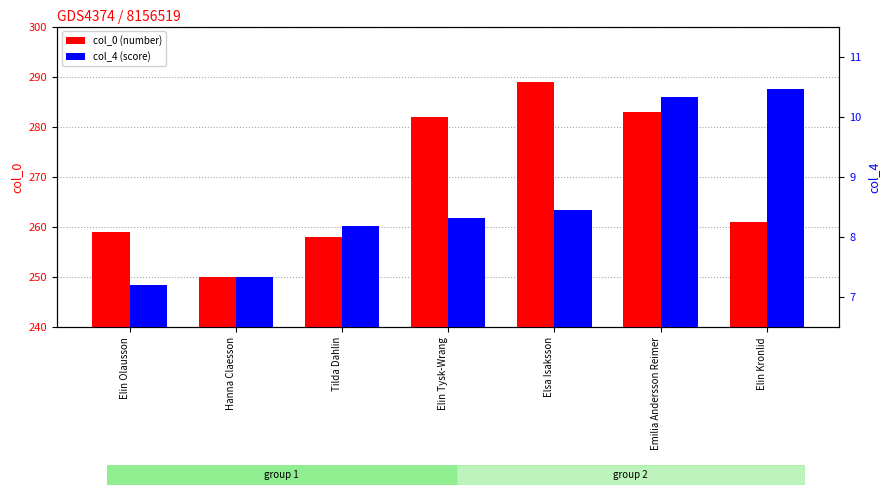

The col_0 (number) series shows 66.6 at Tilda Dahlin. True or false?

False